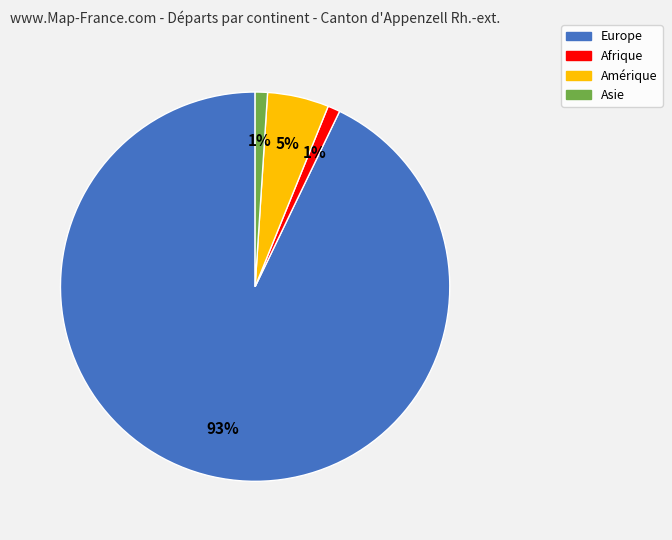

What is the largest slice in the pie chart?

Europe